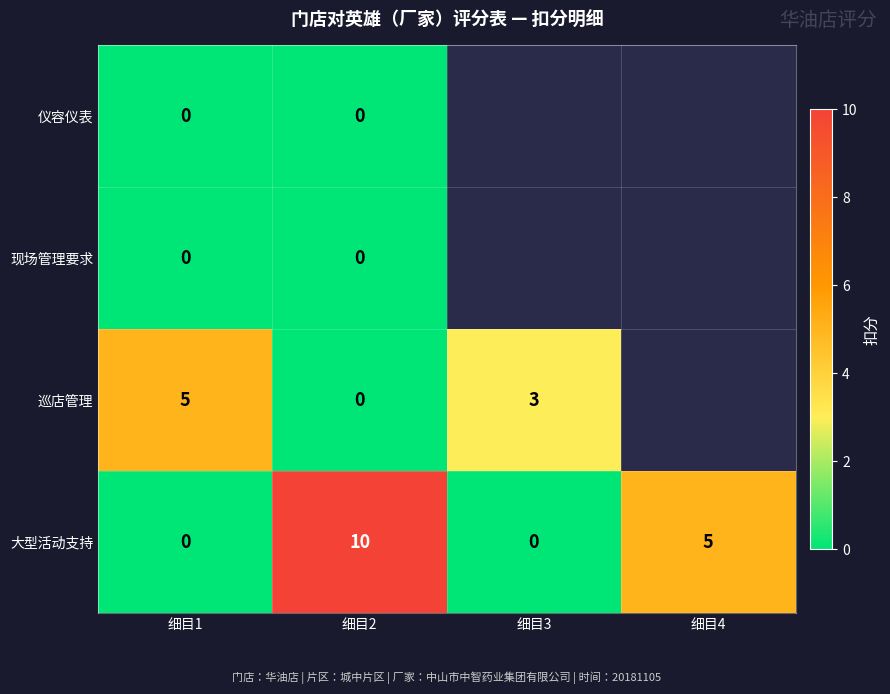

True or false: 大型活动支持 has a value of 5 at 细目4.

True